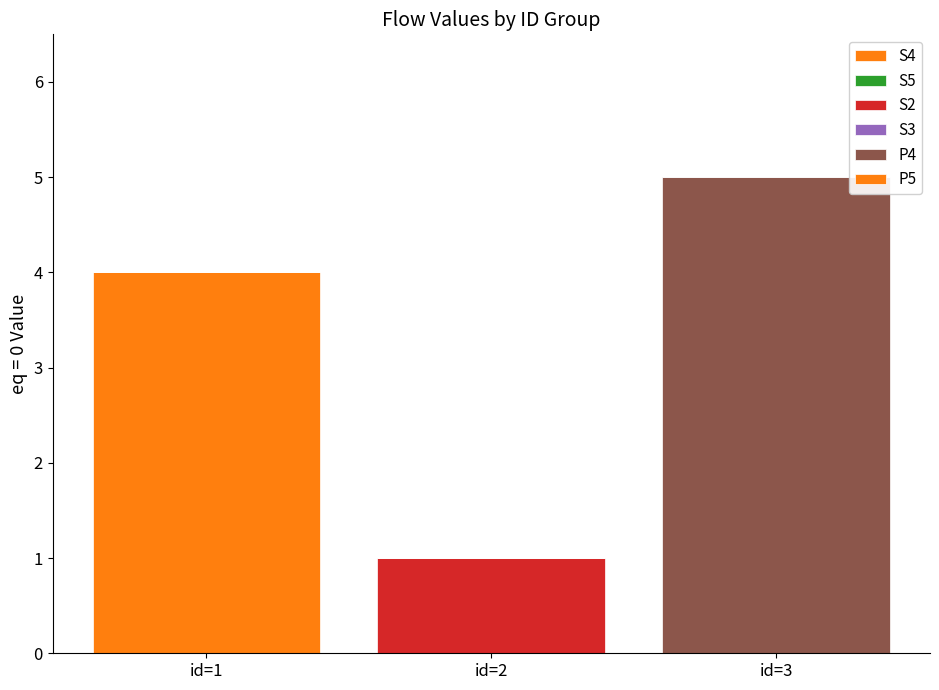

Rank the series by their maximum value, from highest to lowest.

P4, S4, S2, S5, S3, P5